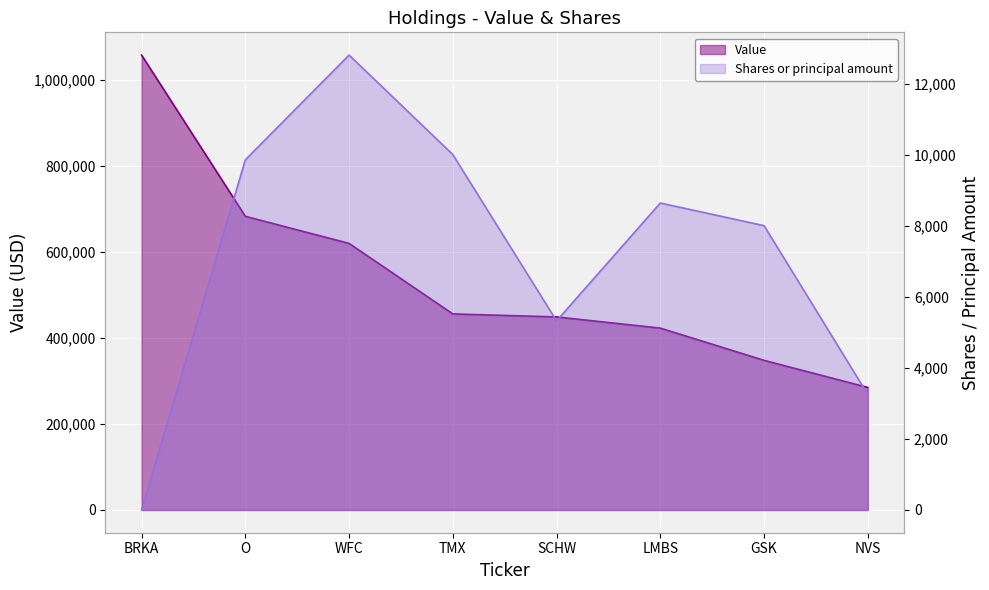

What is the label of the 6th point from the right?

WFC